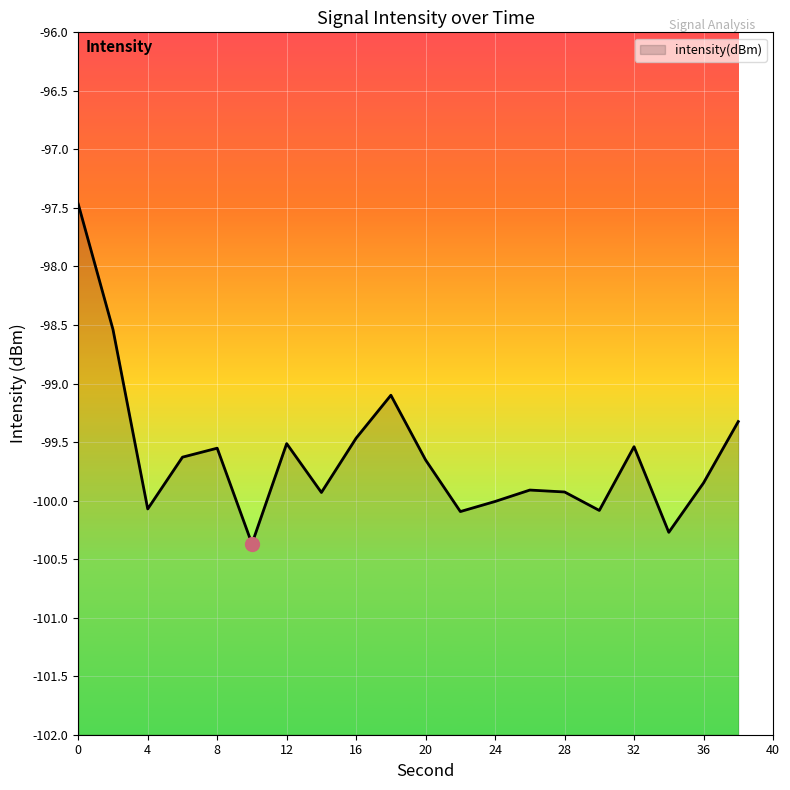

How many values are below -99?

18